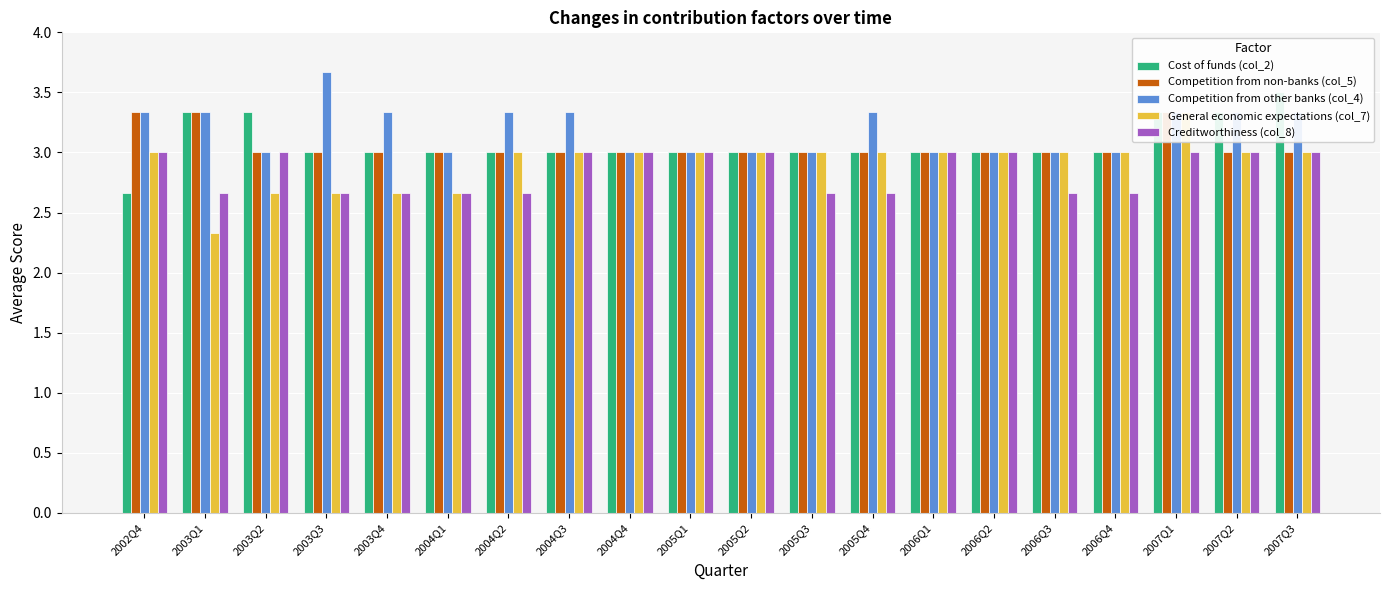

At which category is the sum across all series the highest?

2007Q1